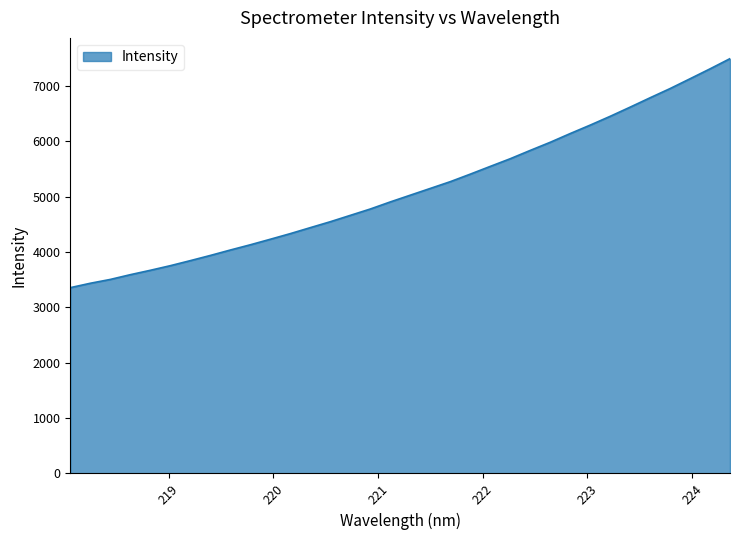

What is the difference between the maximum and minimum values?

4138.8